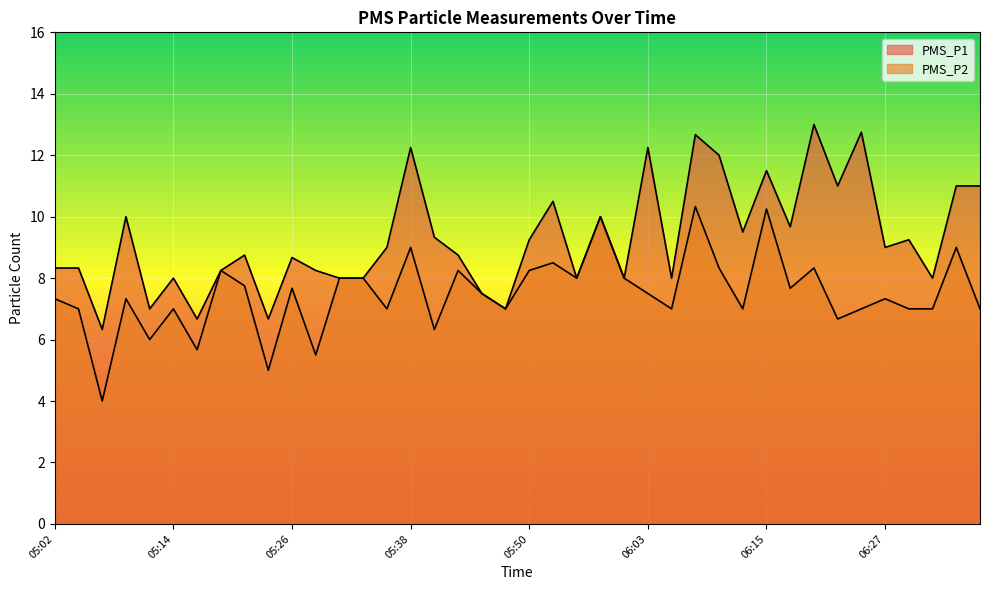

True or false: PMS_P2 and PMS_P1 cross at least once.

False